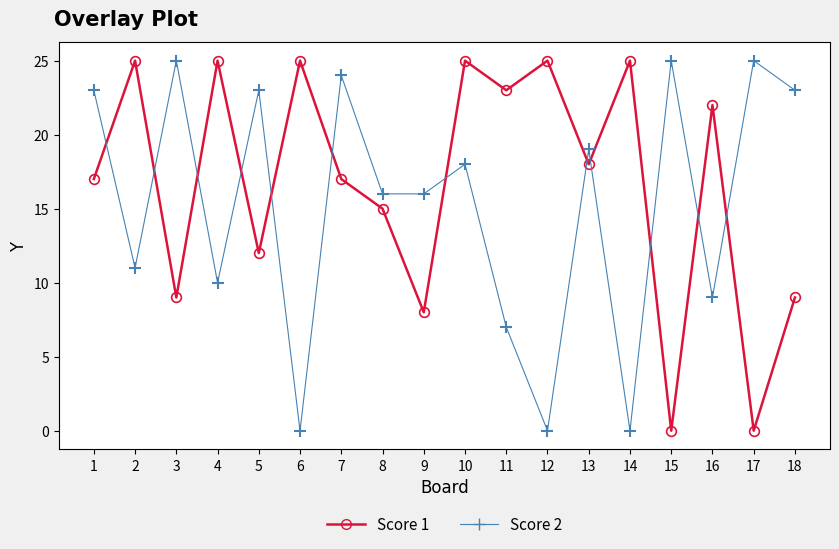

At which label is Score 2 closest to 12?

2